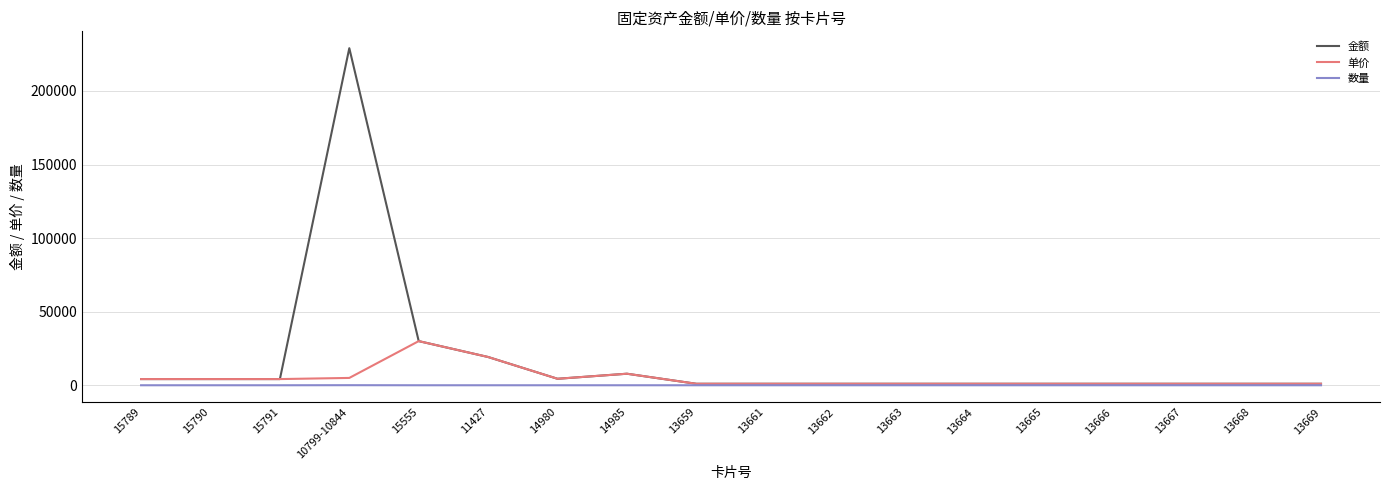

Rank the series by their maximum value, from lowest to highest.

数量, 单价, 金额